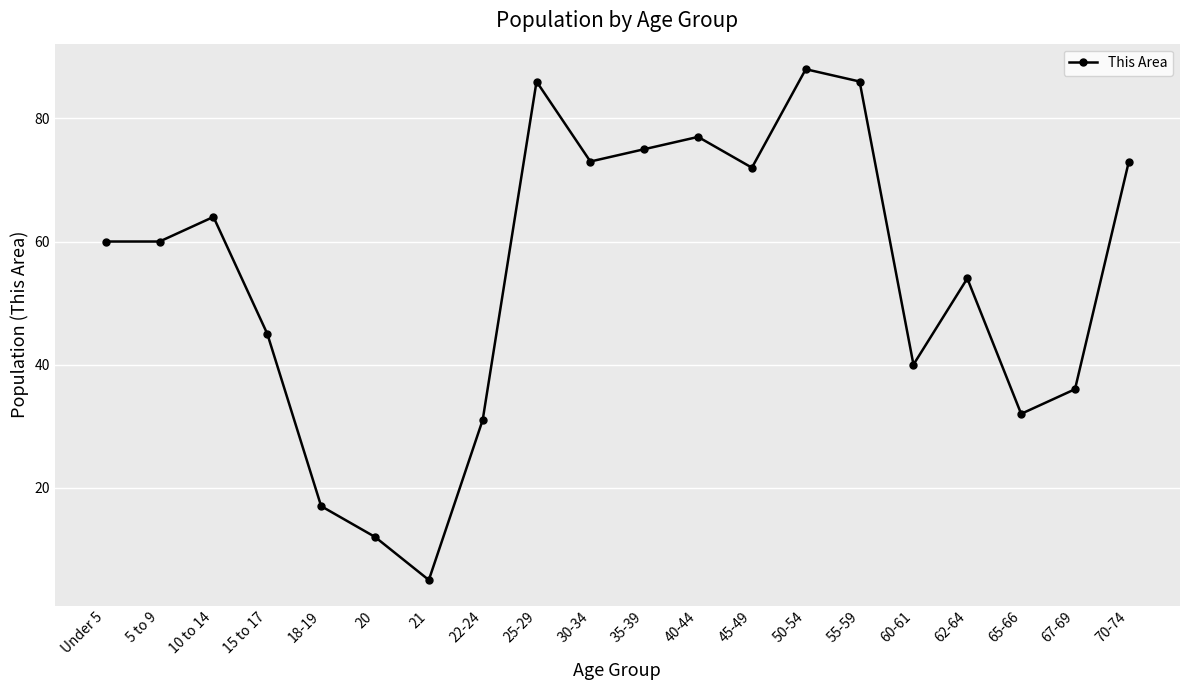

Count the number of data series in this chart.

1